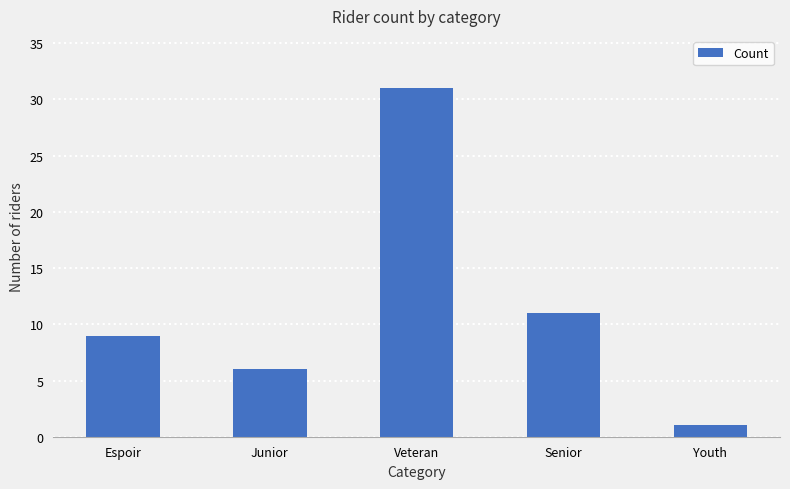

What is the change in value from Espoir to Youth?

-8